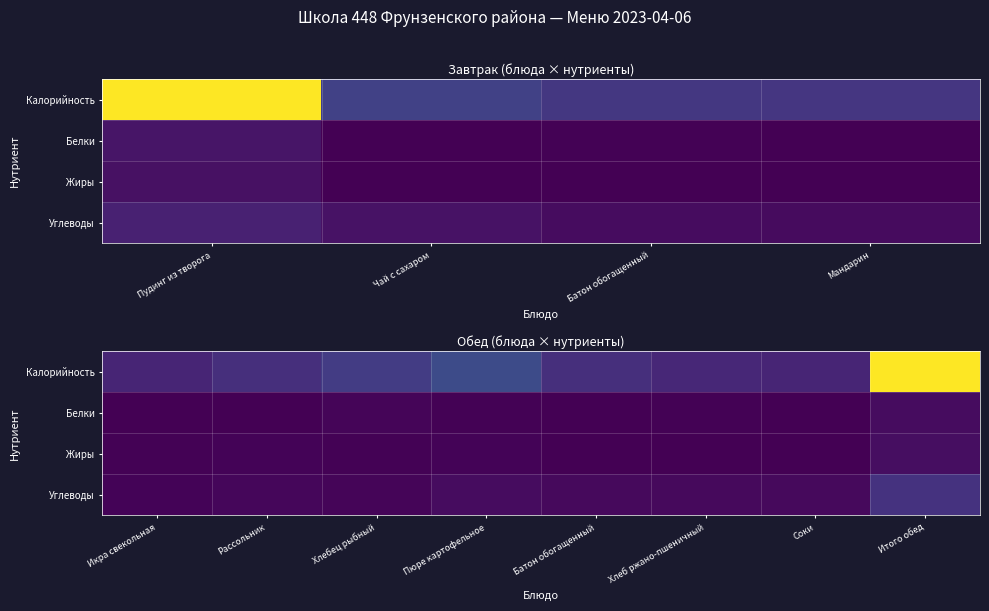

Is it true that Жиры equals 0.0 at Икра свекольная?

True